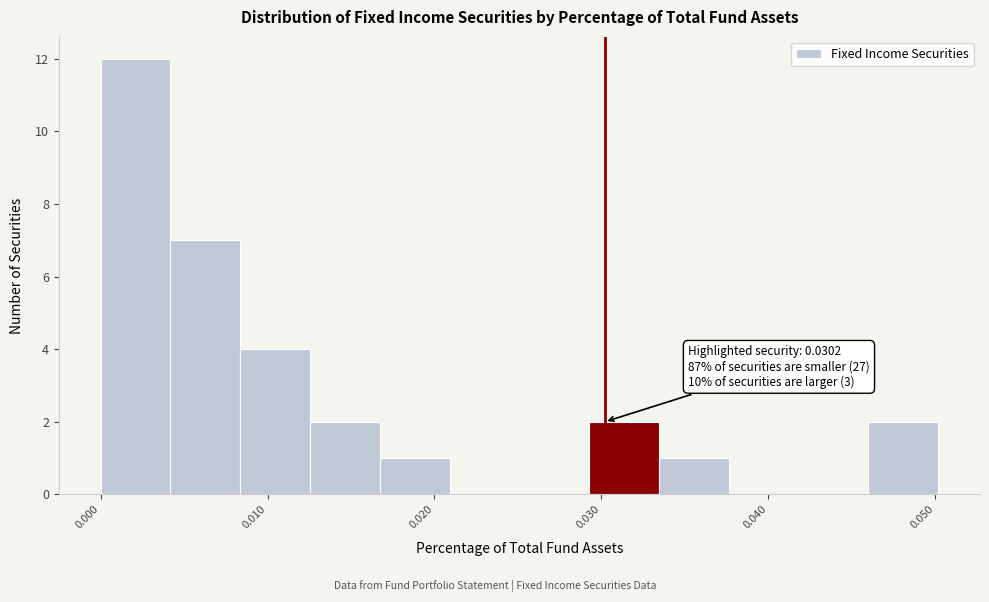

Over which range of the x-axis is the bar tallest?

0.000 to 0.004